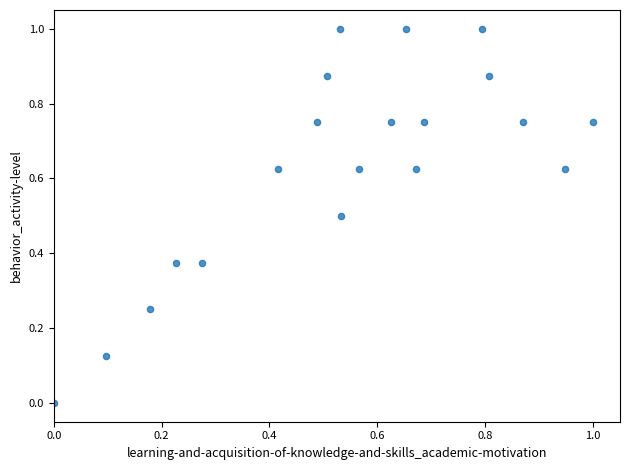

What is the range of Y values (max minus min)?

1.0